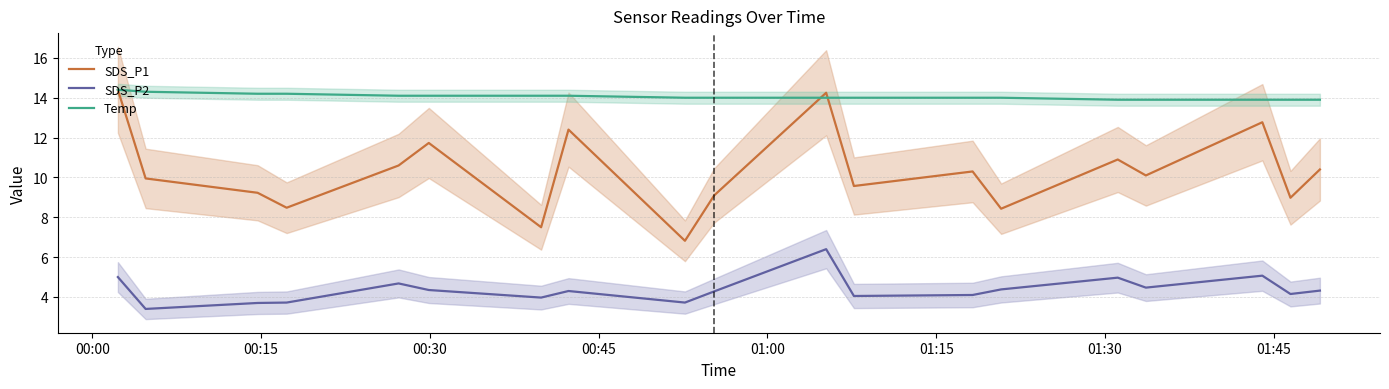

What is the minimum value for SDS_P2?

3.4